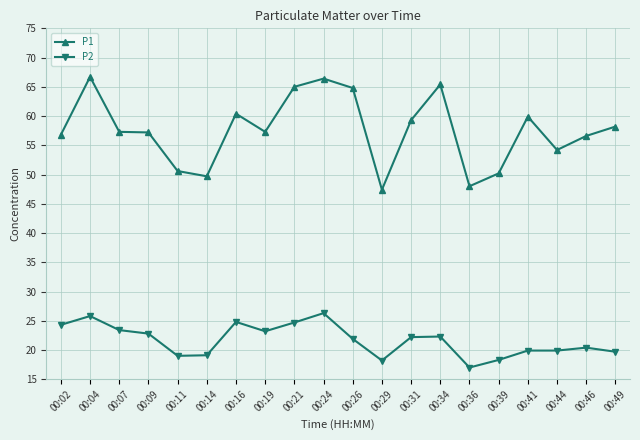

Rank the series at 00:09 from highest to lowest value.

P1, P2